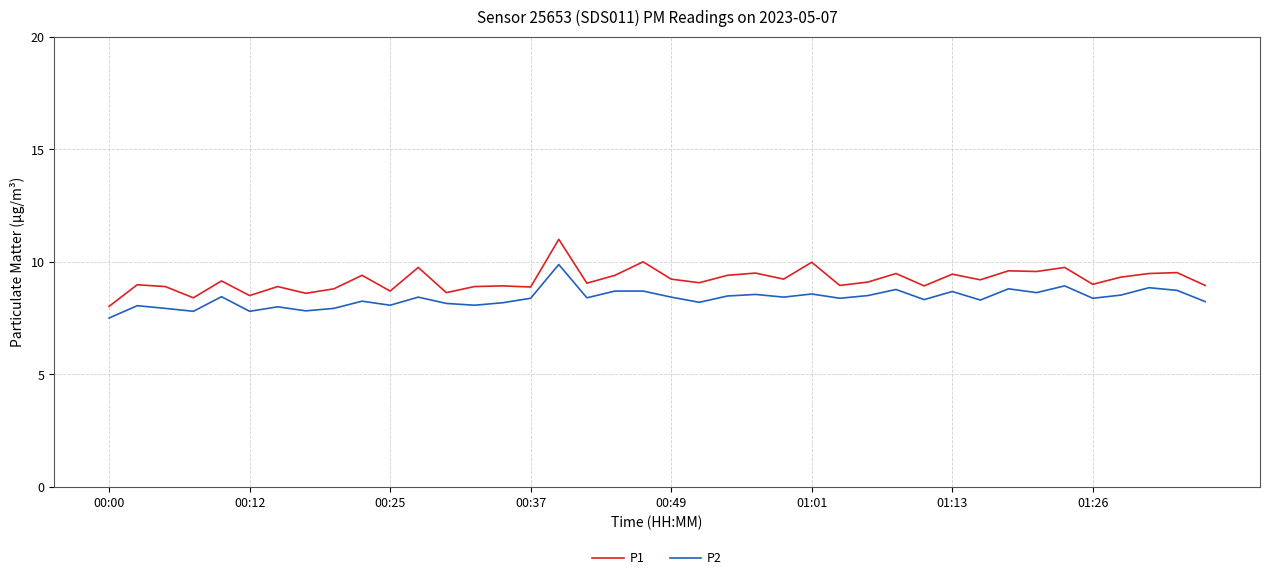

Which series has the largest total across all categories?

P1